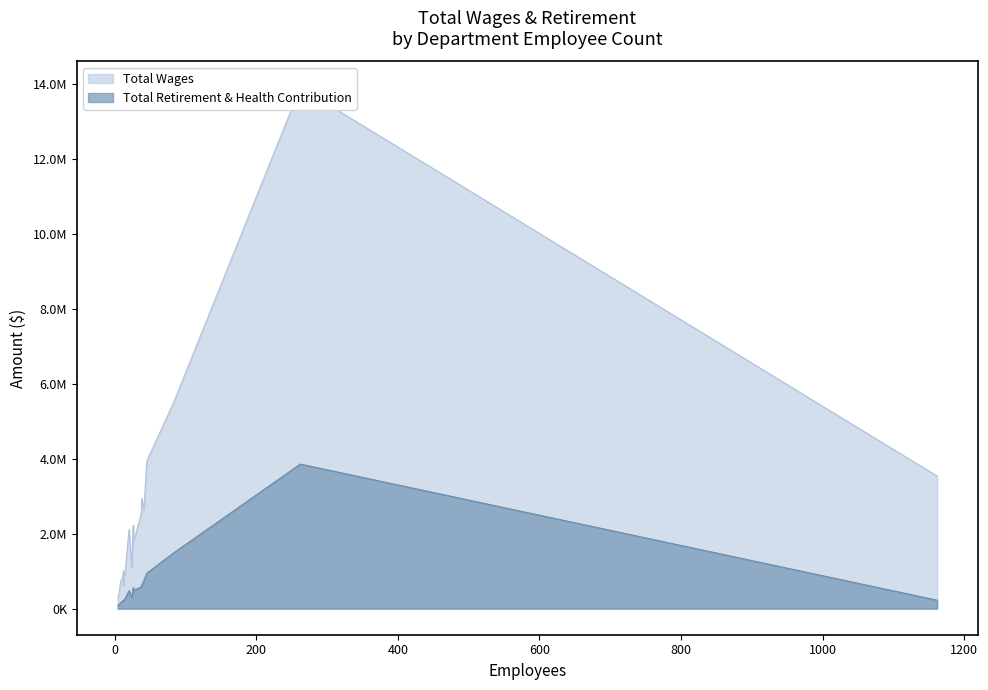

What is the average value of the Total Retirement & Health Contribution series?

600114